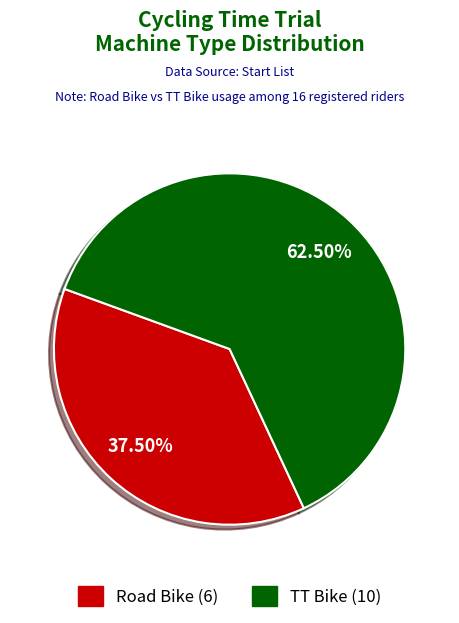

To the nearest percent, what is the average slice percentage?

50%